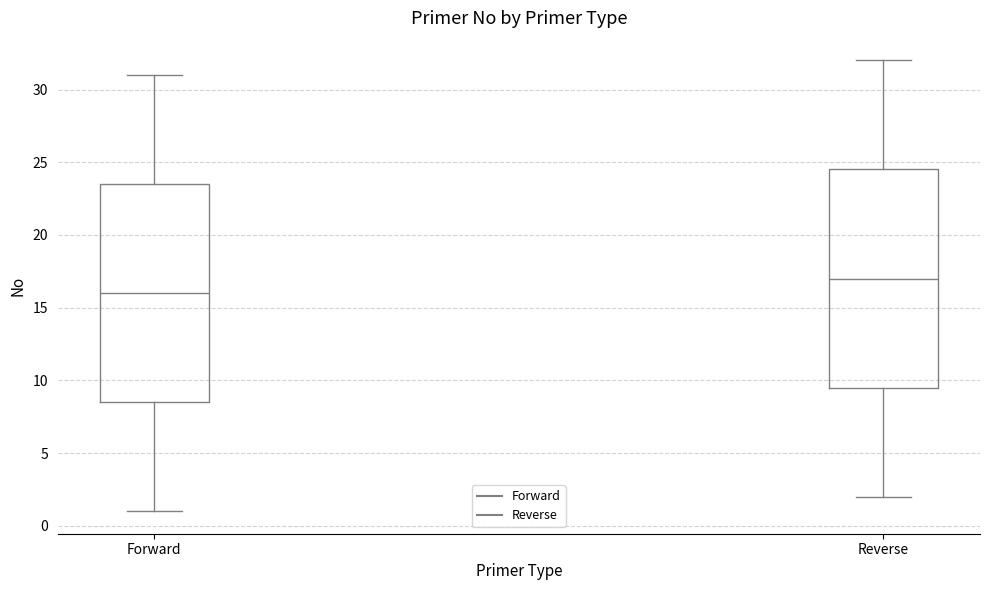

Reading left to right, read every box against the y-axis: the position of its median line, the range the box covers, and the ends of its whiskers. The values are not printed on the chart, so give them approximately, as read against the axis.

Forward: median 16.0, box 8.5 to 23.5, whiskers 1.0 to 31.0
Reverse: median 17.0, box 9.5 to 24.5, whiskers 2.0 to 32.0